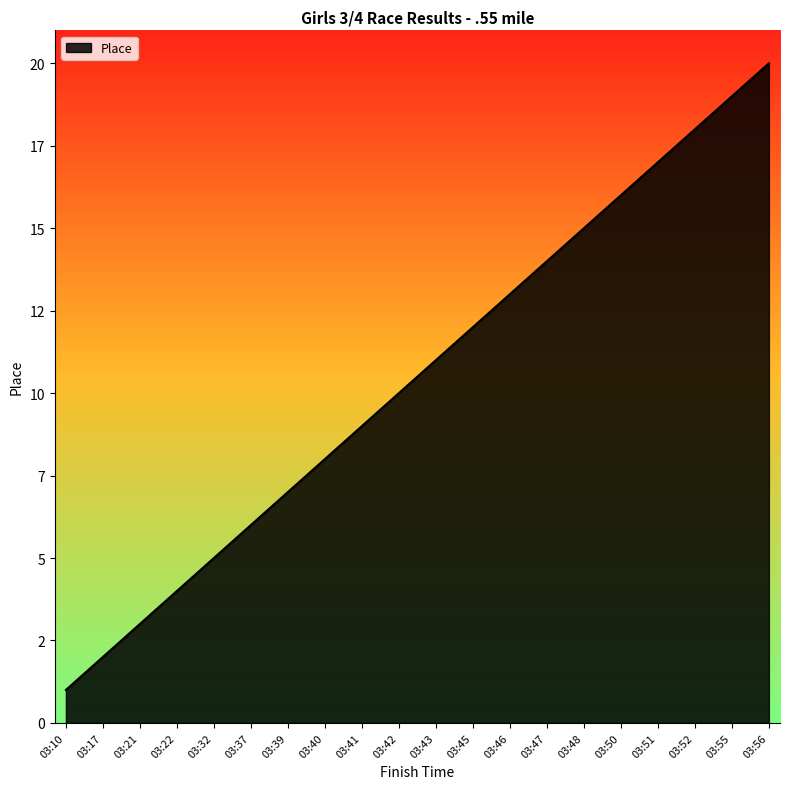

Does the chart have visible grid lines?

No